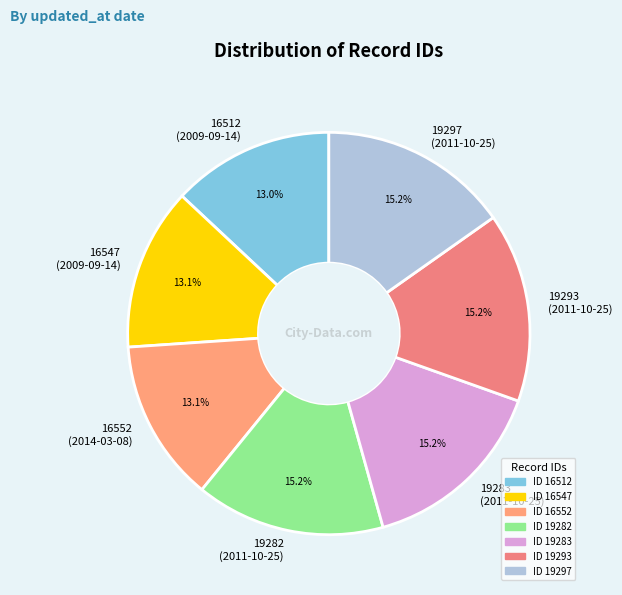

What portion of the pie excludes 19297 (2011-10-25)?

84.8%